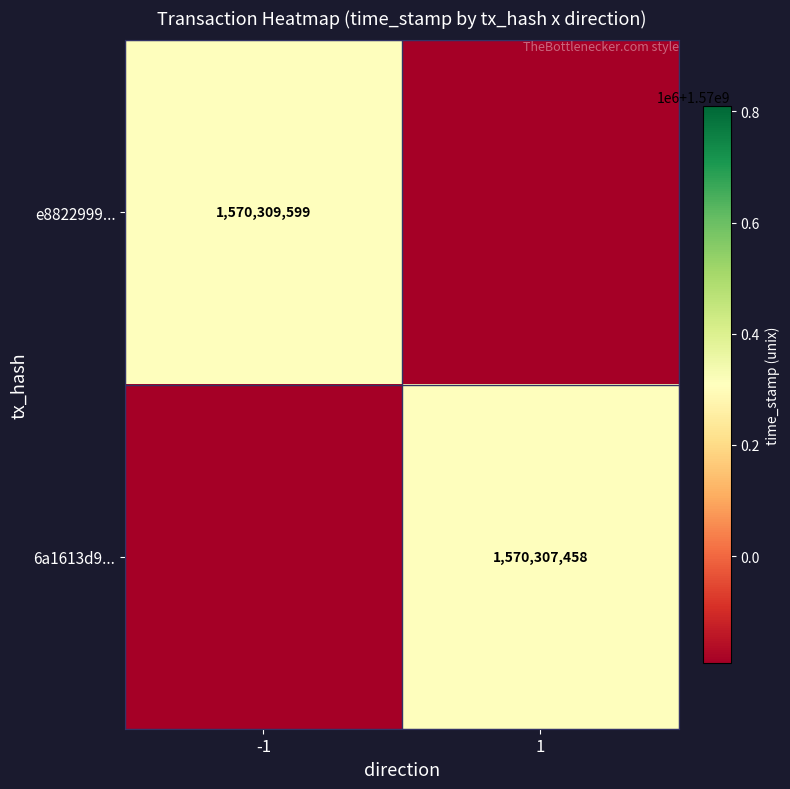

Is it true that 6a1613d9... equals 1570307458 at 1?

True